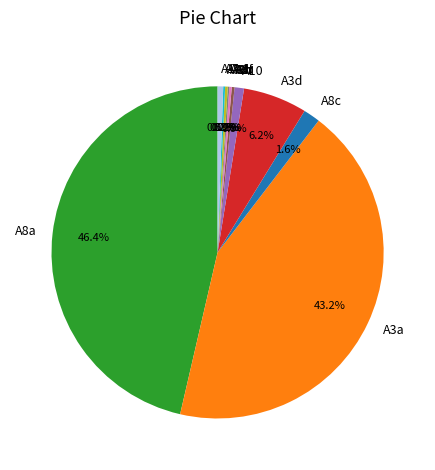

What is the ratio of the value at A8c to the value at A3d?

0.3